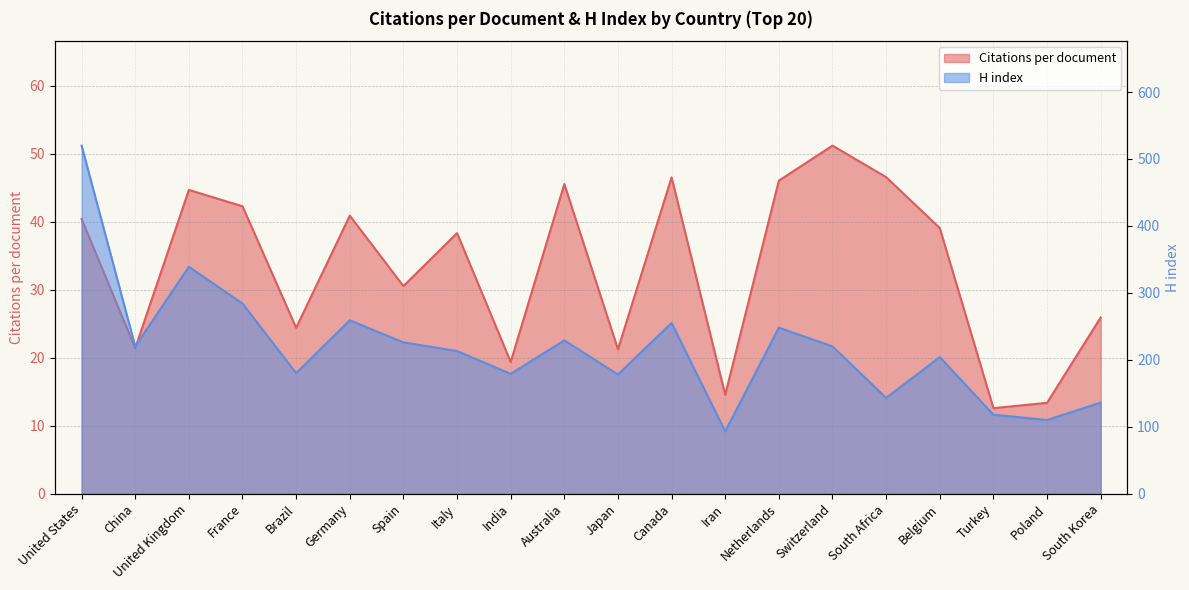

Which series has the largest range (max minus min)?

H index